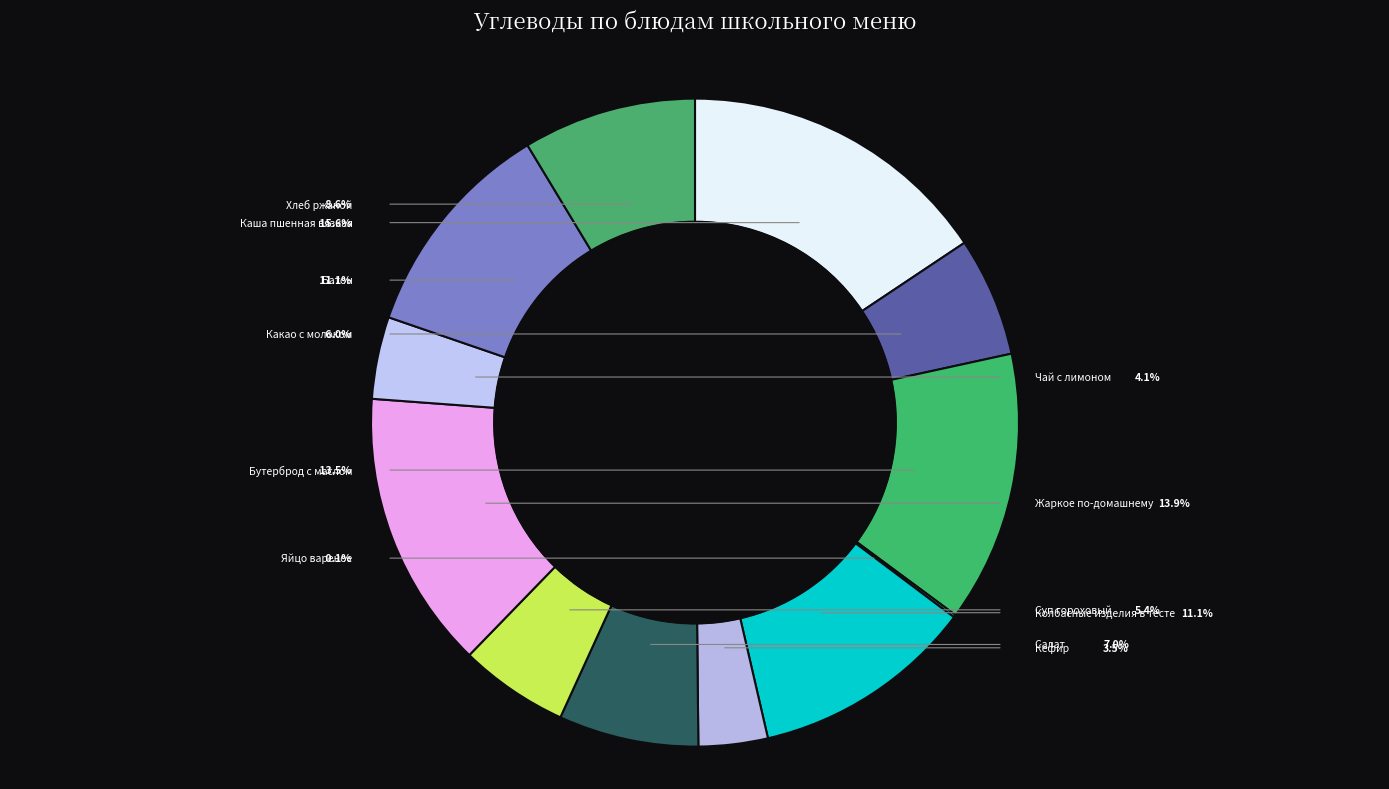

Which slice is the largest?

Каша пшенная вязкая